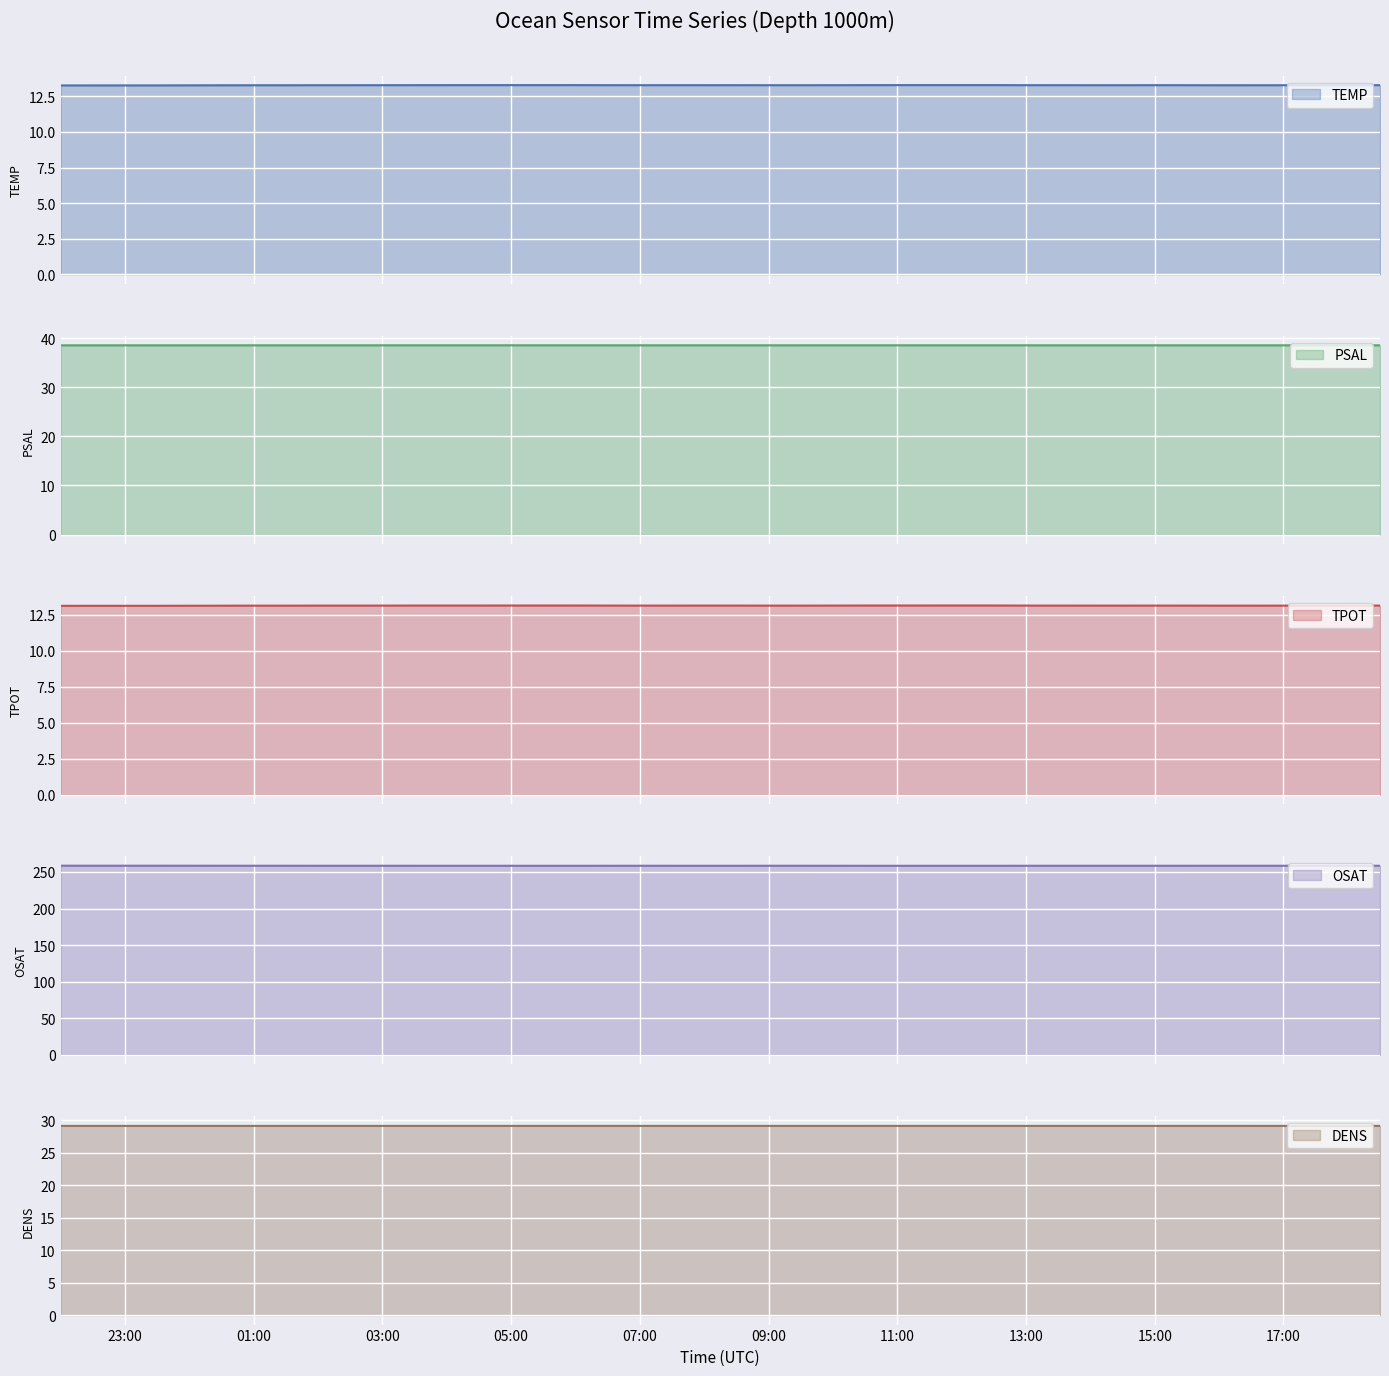

True or false: OSAT and DENS cross at least once.

False